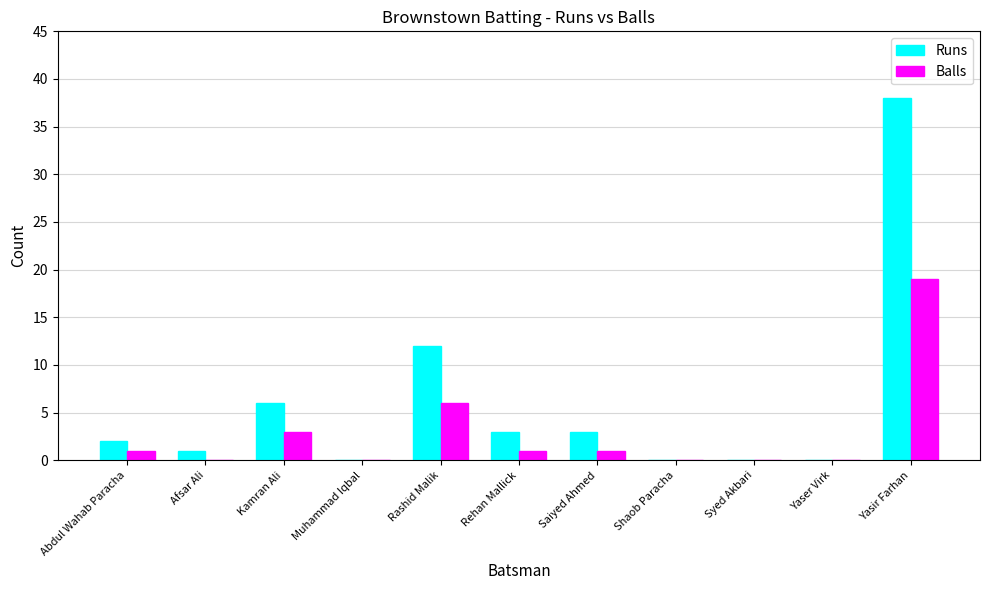

What is the sum of the Balls values at Rashid Malik and Rehan Mallick?

7